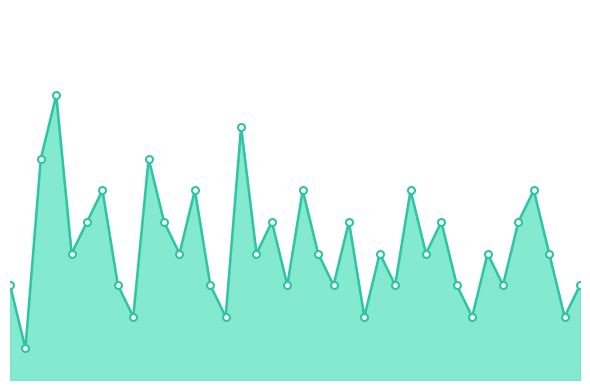

What is the smallest value displayed?

1